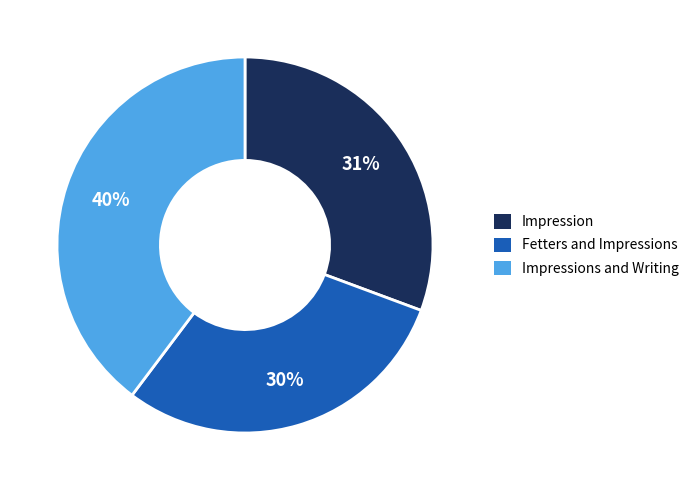

Is there any slice that represents more than half of the pie?

No